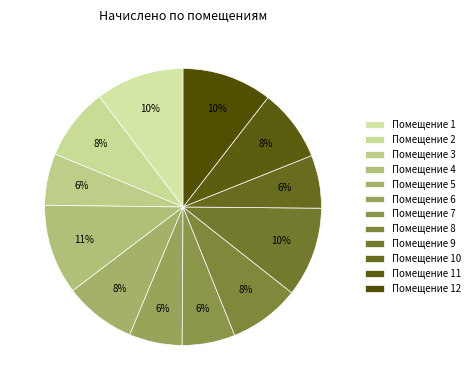

Rank the categories by value from lowest to highest.

3, 6, 7, 10, 8, 5, 2, 11, 1, 9, 12, 4